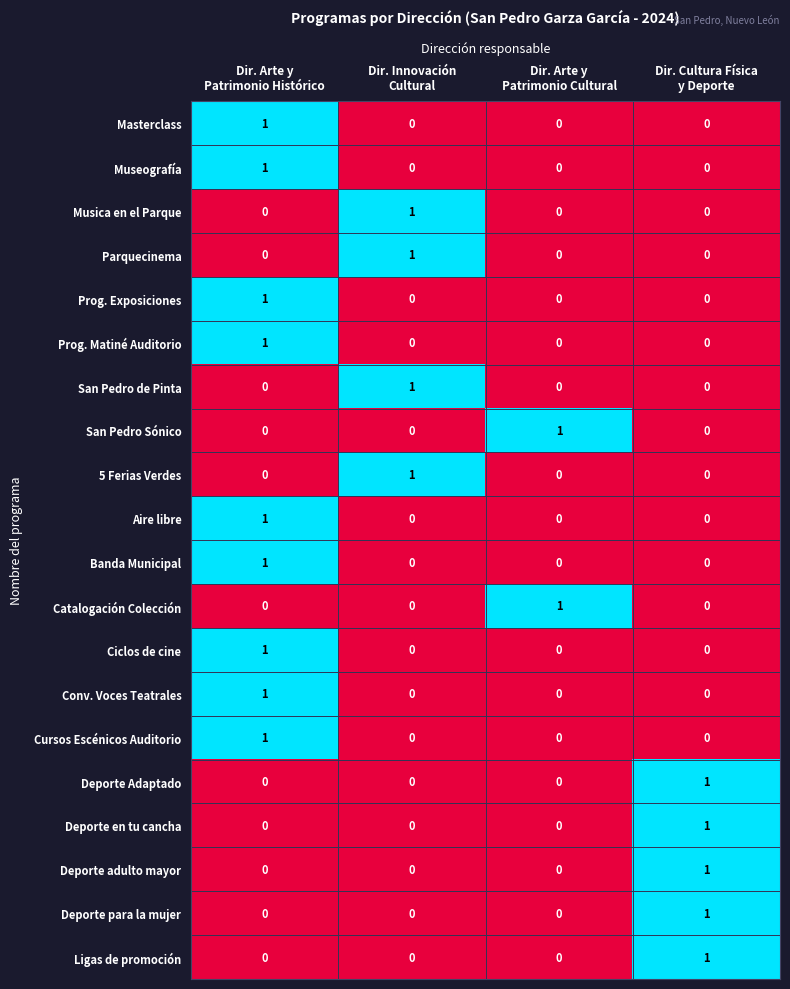

How many Prog. Exposiciones values are between 0 and 1?

4